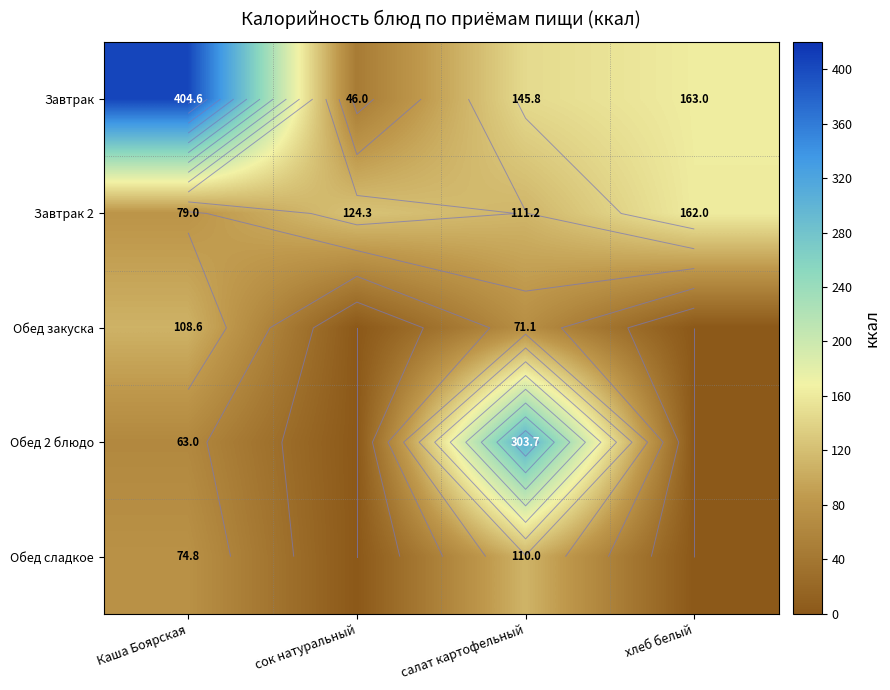

True or false: Завтрак 2 has a value of 79.0 at Каша Боярская.

True